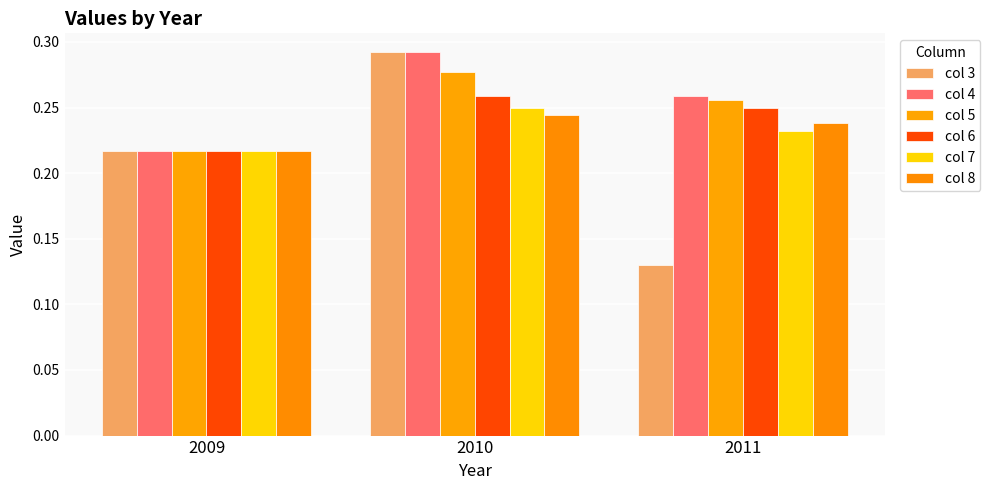

How many groups of bars are there?

3